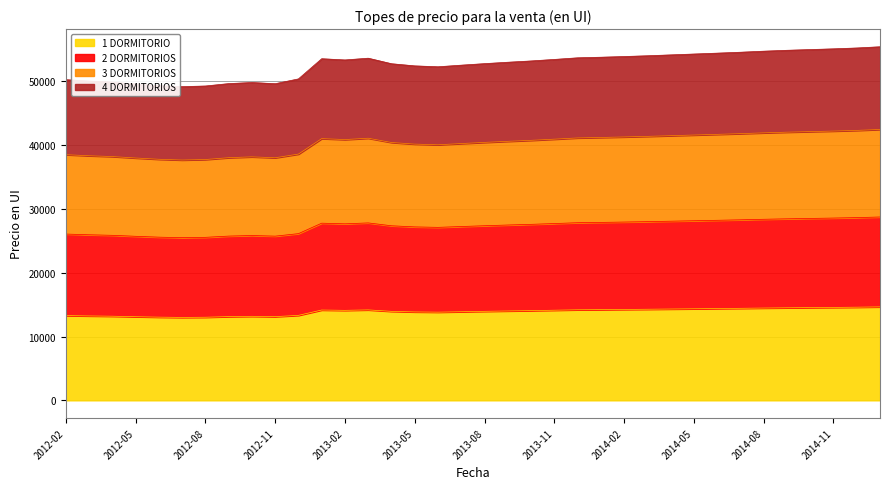

Does the chart have visible grid lines?

Yes